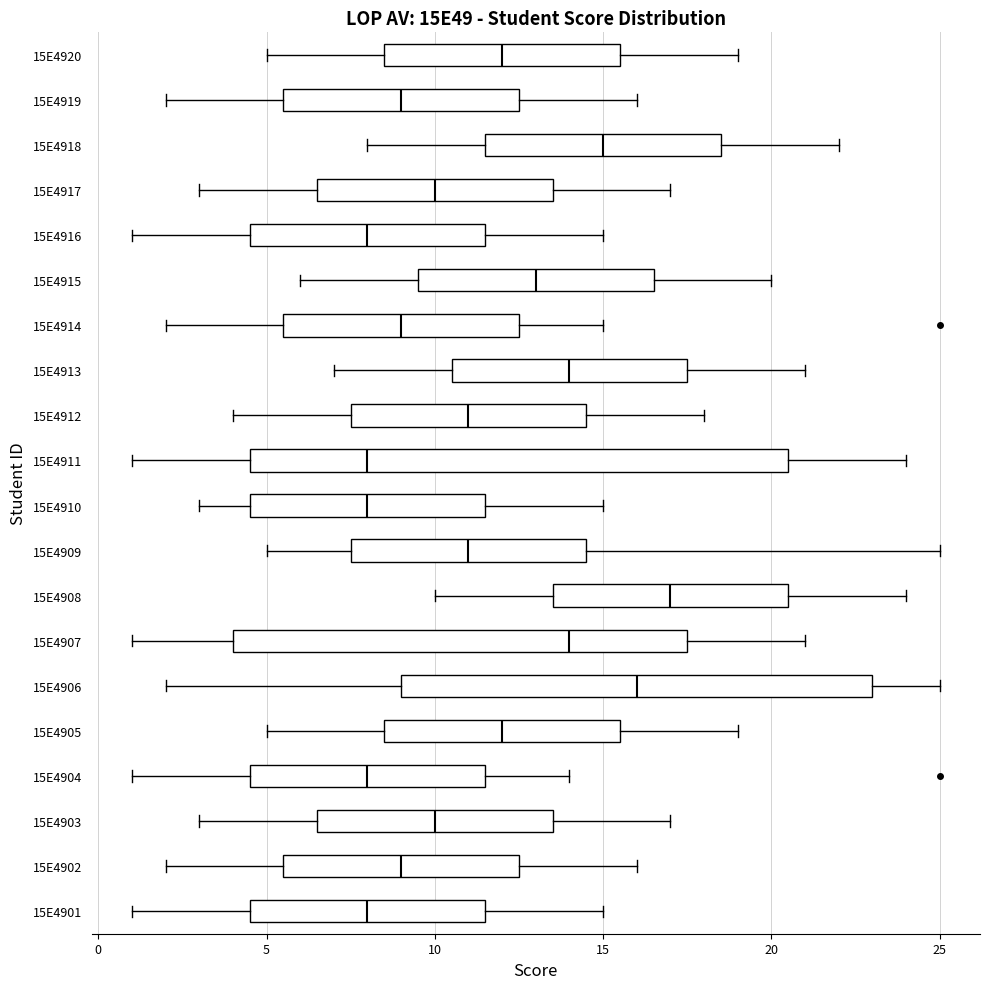

Reading bottom to top, transcribe this box plot: for each box, give where its median line is, the range the box spans, and where its two whiskers end, as read against the x-axis. The values are not printed on the chart, so give them approximately, as read against the axis.

15E4901: median 8.0, box 4.5 to 11.5, whiskers 1.0 to 15.0
15E4902: median 9.0, box 5.5 to 12.5, whiskers 2.0 to 16.0
15E4903: median 10.0, box 6.5 to 13.5, whiskers 3.0 to 17.0
15E4904: median 8.0, box 4.5 to 11.5, whiskers 1.0 to 14.0
15E4905: median 12.0, box 8.5 to 15.5, whiskers 5.0 to 19.0
15E4906: median 16.0, box 9.0 to 23.0, whiskers 2.0 to 25.0
15E4907: median 14.0, box 4.0 to 17.5, whiskers 1.0 to 21.0
15E4908: median 17.0, box 13.5 to 20.5, whiskers 10.0 to 24.0
15E4909: median 11.0, box 7.5 to 14.5, whiskers 5.0 to 25.0
15E4910: median 8.0, box 4.5 to 11.5, whiskers 3.0 to 15.0
15E4911: median 8.0, box 4.5 to 20.5, whiskers 1.0 to 24.0
15E4912: median 11.0, box 7.5 to 14.5, whiskers 4.0 to 18.0
15E4913: median 14.0, box 10.5 to 17.5, whiskers 7.0 to 21.0
15E4914: median 9.0, box 5.5 to 12.5, whiskers 2.0 to 15.0
15E4915: median 13.0, box 9.5 to 16.5, whiskers 6.0 to 20.0
15E4916: median 8.0, box 4.5 to 11.5, whiskers 1.0 to 15.0
15E4917: median 10.0, box 6.5 to 13.5, whiskers 3.0 to 17.0
15E4918: median 15.0, box 11.5 to 18.5, whiskers 8.0 to 22.0
15E4919: median 9.0, box 5.5 to 12.5, whiskers 2.0 to 16.0
15E4920: median 12.0, box 8.5 to 15.5, whiskers 5.0 to 19.0